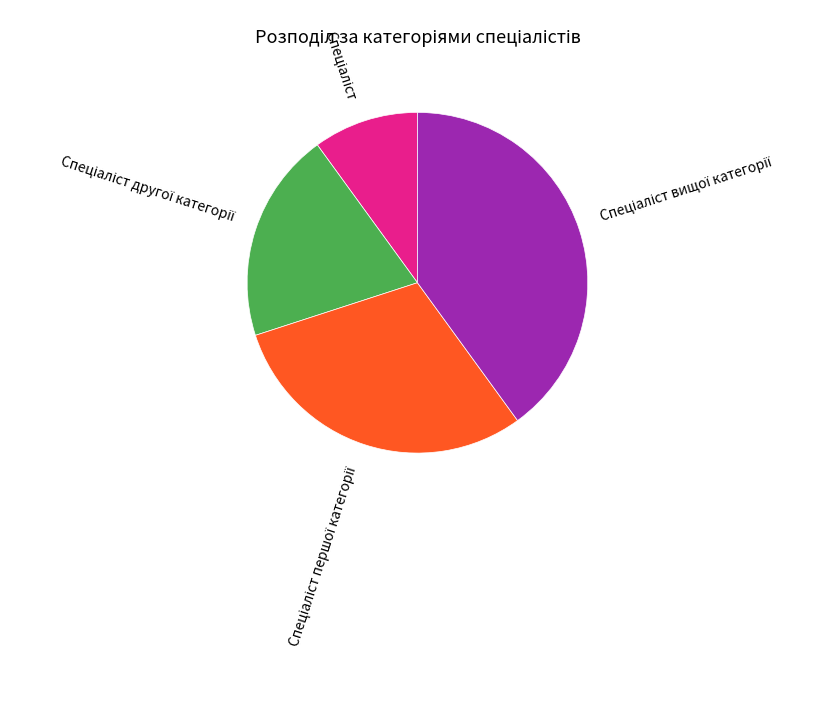

Does any single category account for the majority?

No